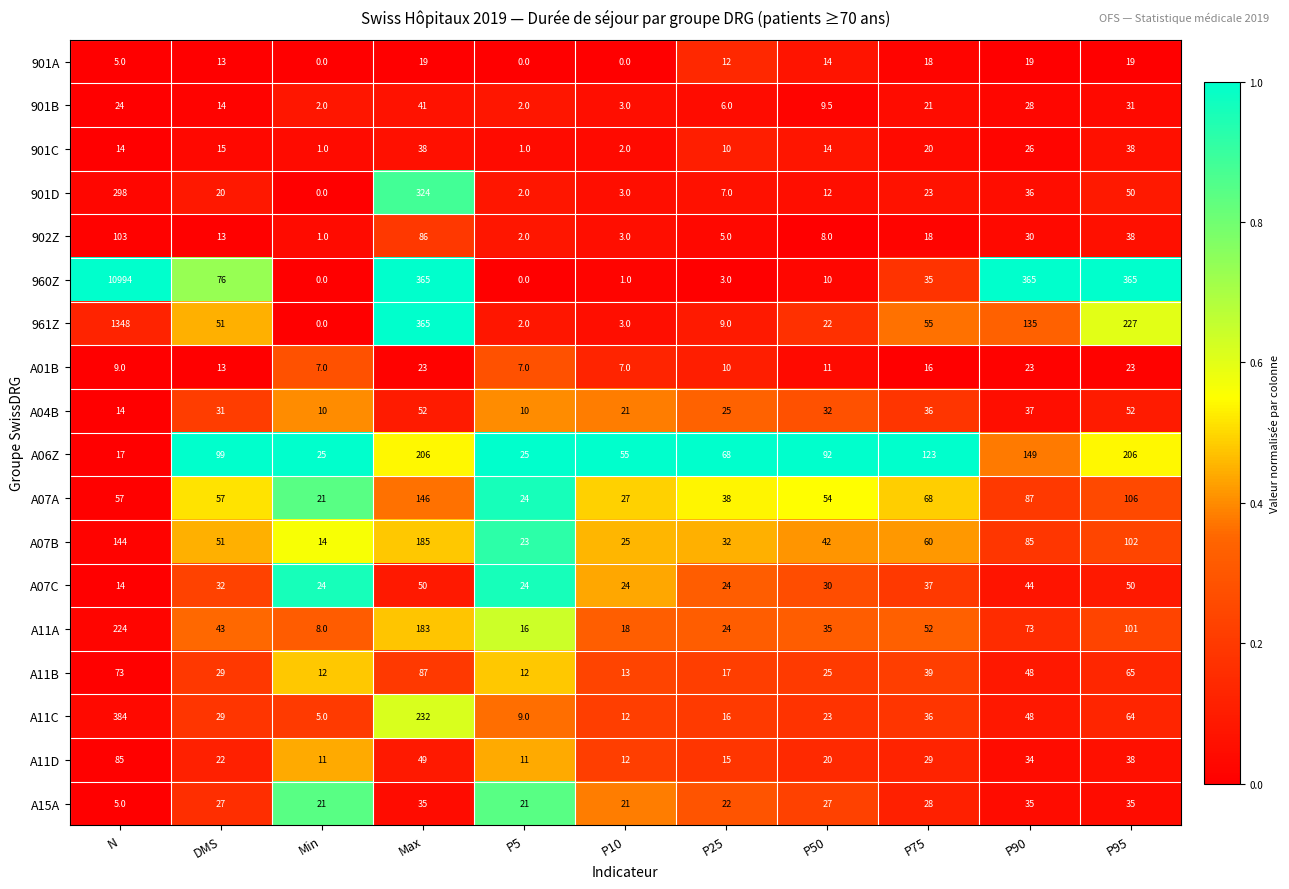

What is the average value of the 901B series?

16.5